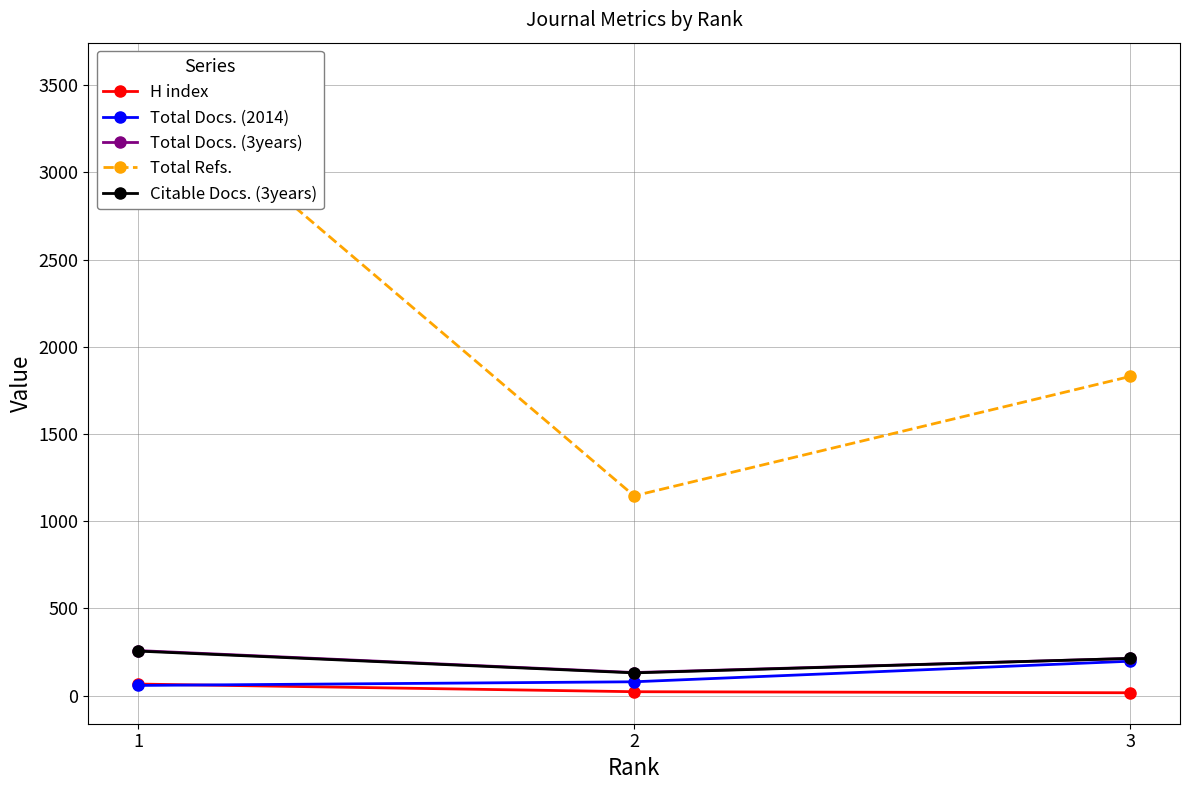

Between 2 and 3, which series saw the biggest shift?

Total Refs.